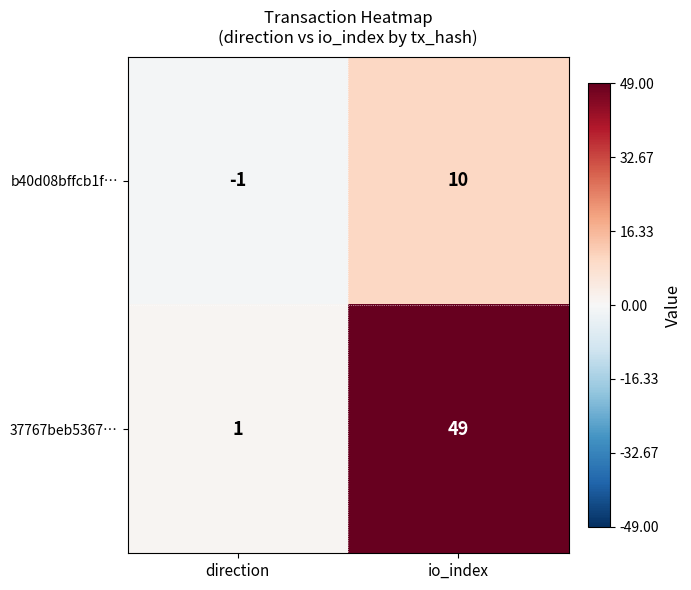

Is it true that 37767beb5367… equals 1 at direction?

True